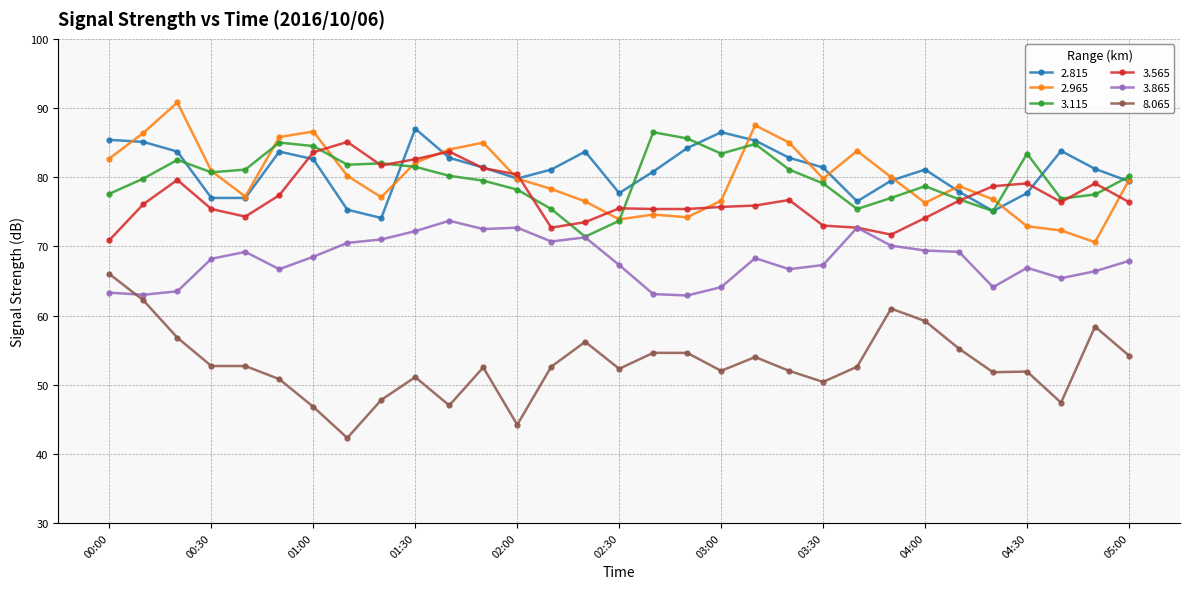

True or false: 8.065 and 2.815 intersect in this chart.

False